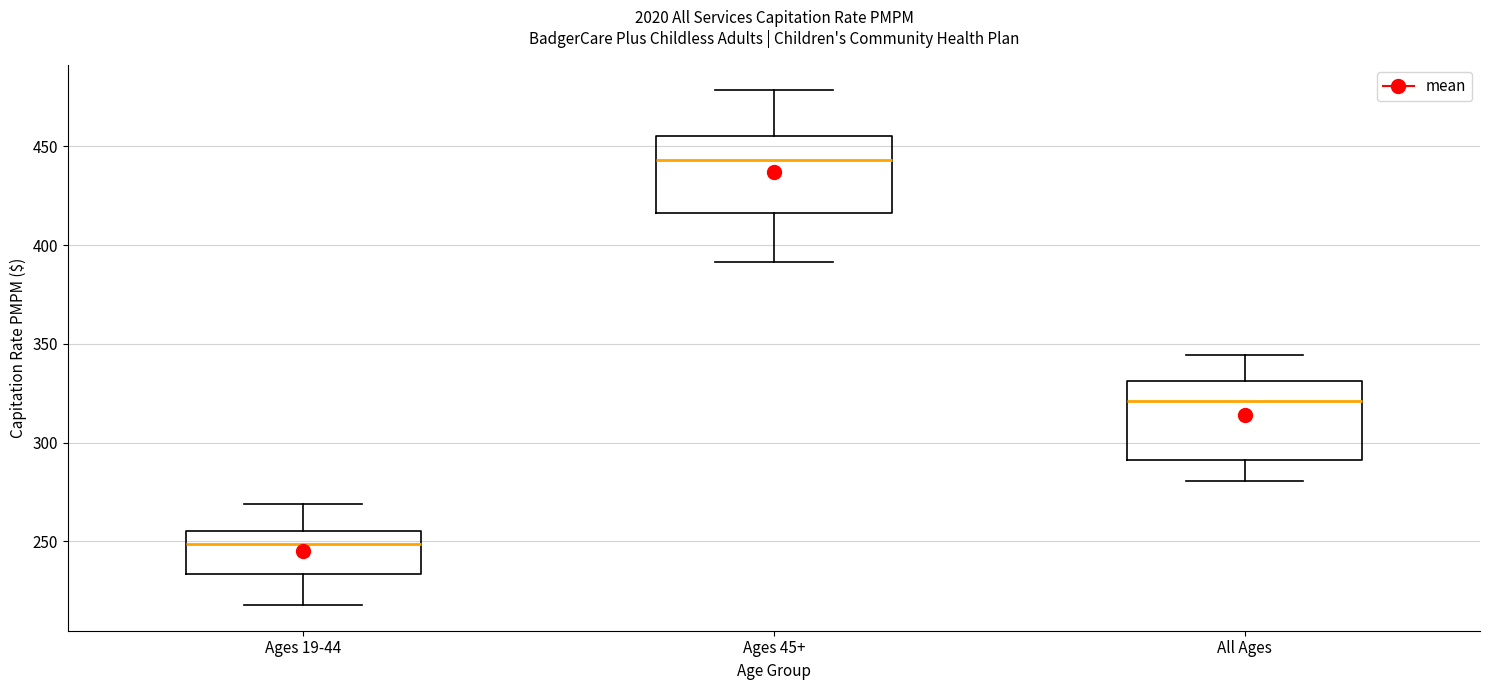

Reading left to right, read every box against the y-axis: the position of its median line, the range the box covers, and the ends of its whiskers. The values are not printed on the chart, so give them approximately, as read against the axis.

Ages 19-44: median 250, box 235 to 255, whiskers 220 to 270
Ages 45+: median 445, box 415 to 455, whiskers 390 to 480
All Ages: median 320, box 290 to 330, whiskers 280 to 345